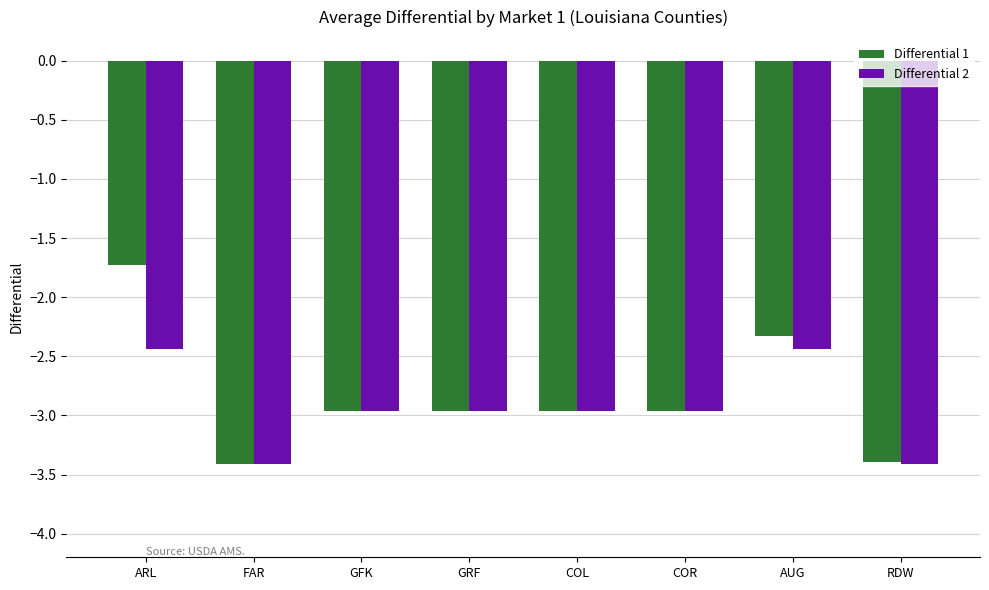

Read the Differential 1 value at ARL.

-1.7